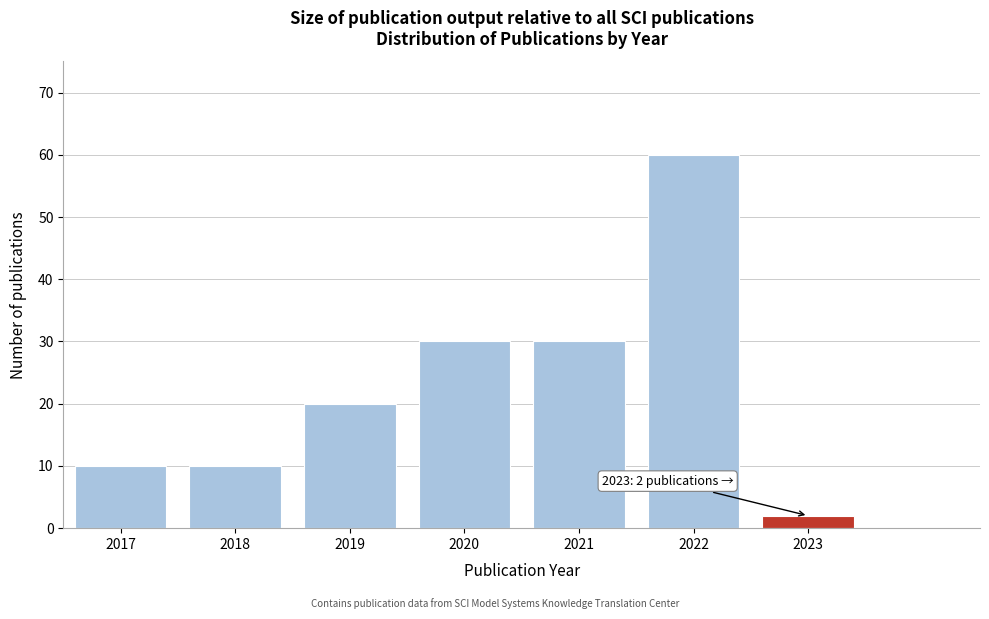

Reading right to left, what are all the values shown in this chart?

2	60	30	30	20	10	10